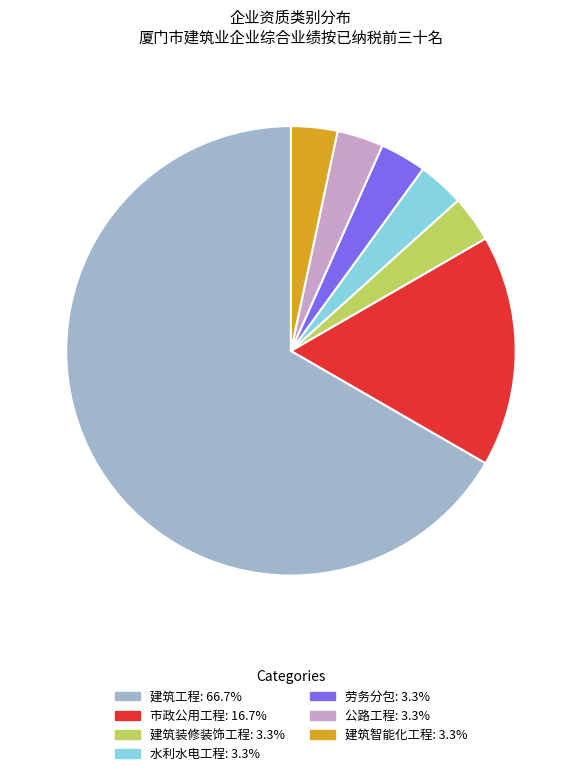

Does any single category account for the majority?

Yes